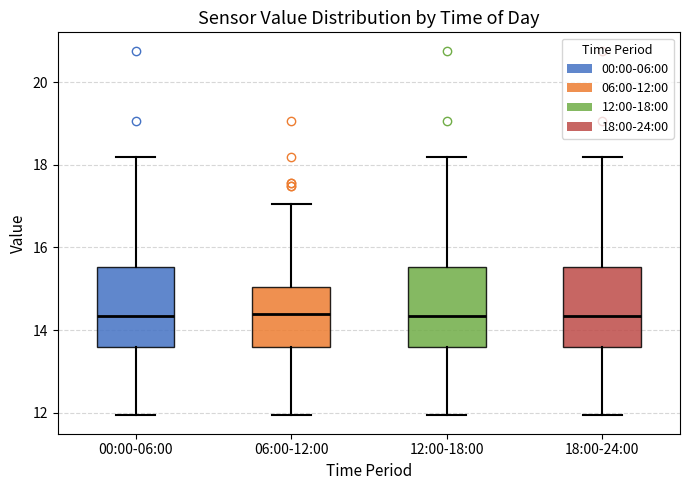

Reading left to right, read every box against the y-axis: the position of its median line, the range the box covers, and the ends of its whiskers. The values are not printed on the chart, so give them approximately, as read against the axis.

00:00-06:00: median 14.4, box 13.6 to 15.6, whiskers 12.0 to 18.2
06:00-12:00: median 14.4, box 13.6 to 15.0, whiskers 12.0 to 17.0
12:00-18:00: median 14.4, box 13.6 to 15.6, whiskers 12.0 to 18.2
18:00-24:00: median 14.4, box 13.6 to 15.6, whiskers 12.0 to 18.2